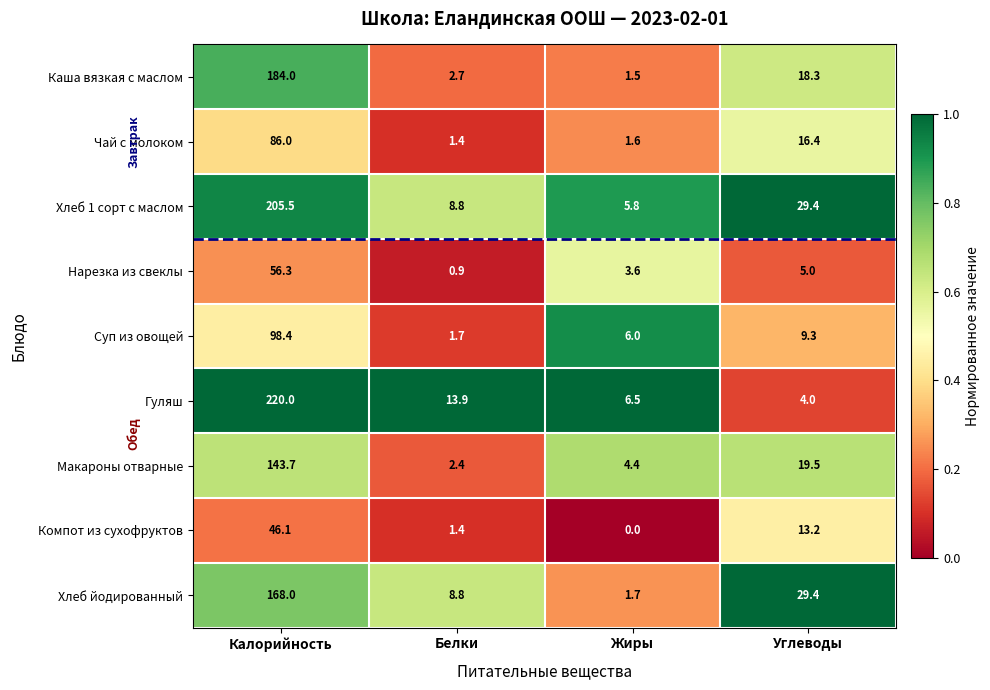

What is the difference between the maximum and minimum values in the Компот из сухофруктов series?

46.1